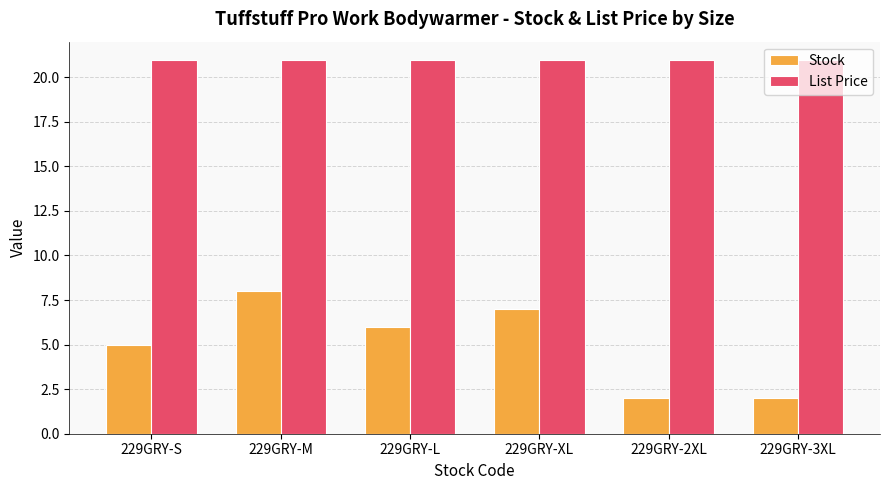

What is the difference between the maximum and second lowest values in the Stock series?

6.0